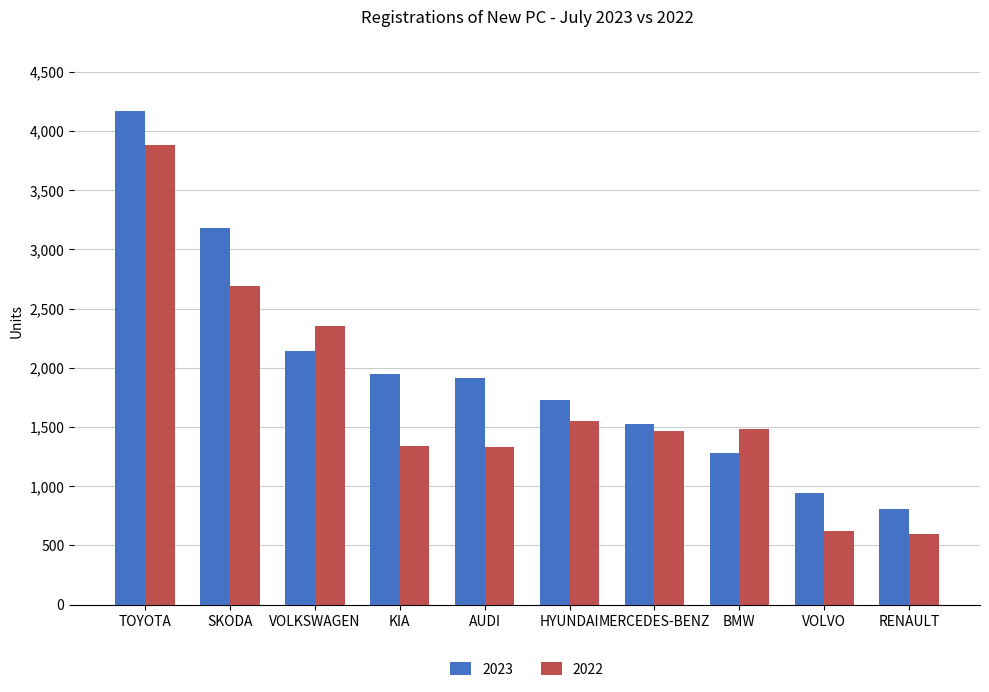

The 2023 series shows 3176 at SKODA. True or false?

True